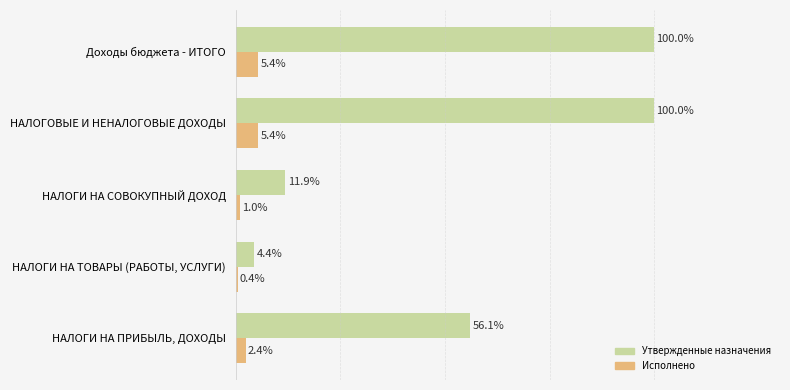

List the series in order of their peak value, lowest first.

Исполнено, Утвержденные назначения